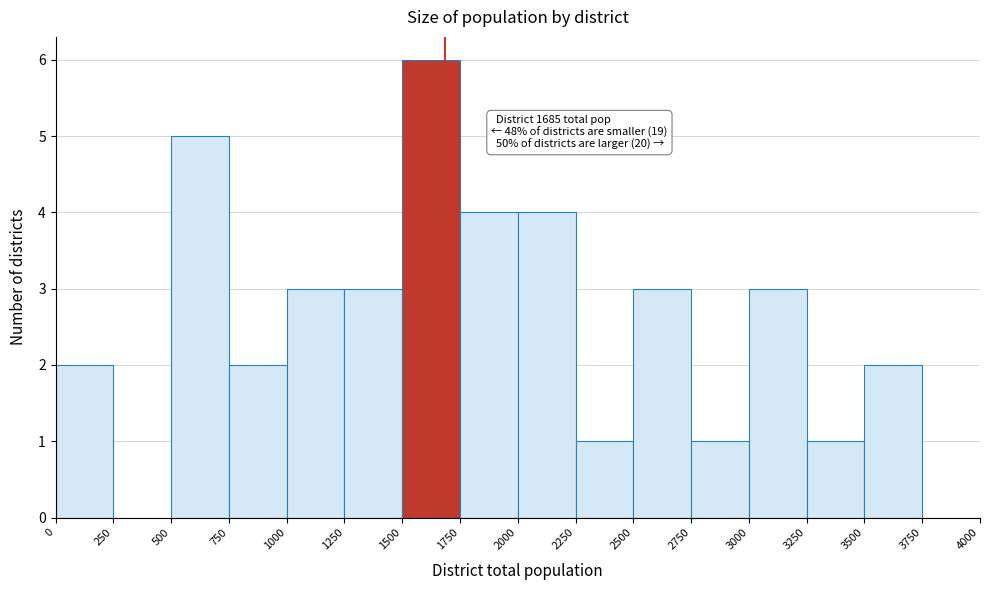

Which range on the x-axis has the tallest bar?

1500 to 1750